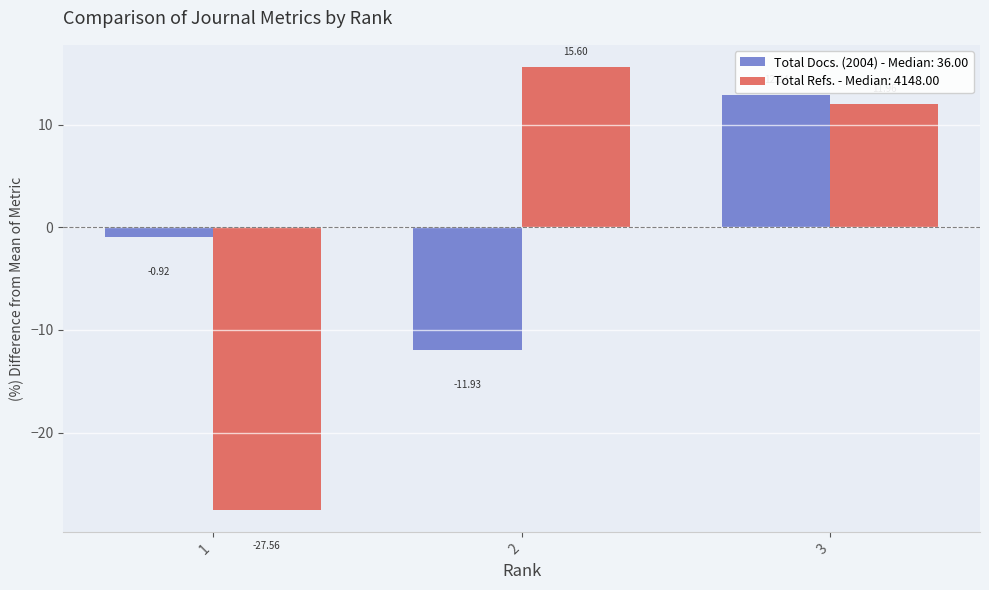

What is the greatest value displayed?

15.6